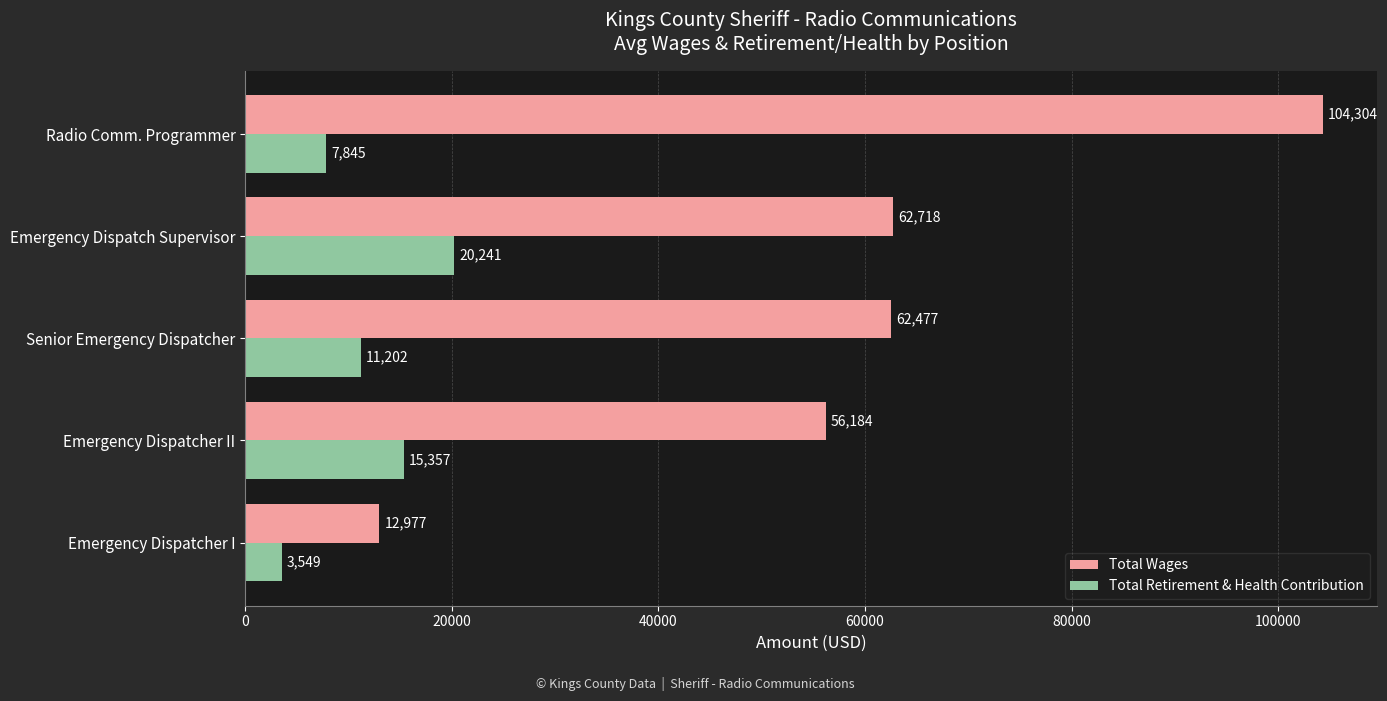

Read the Total Wages value at Radio Comm. Programmer.

104304.0